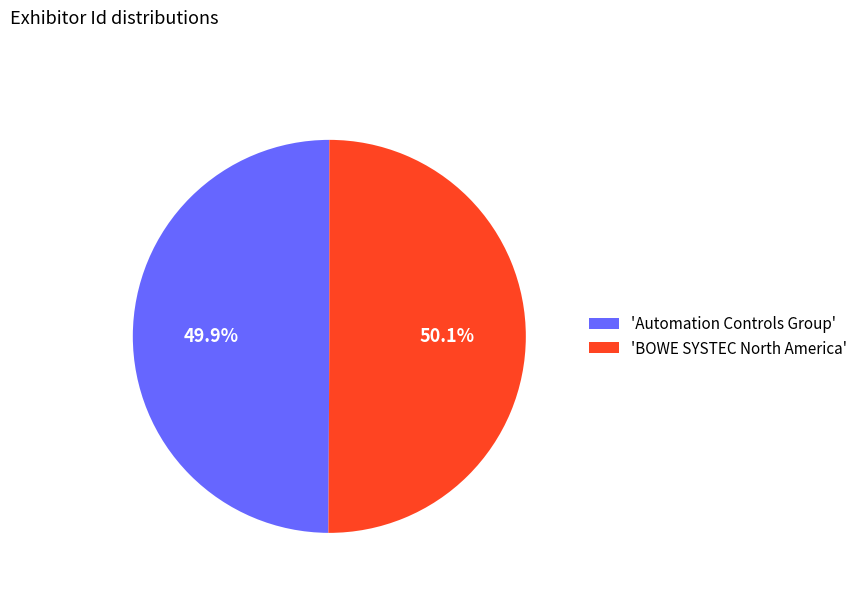

What is the ratio of the value at 'BOWE SYSTEC North America' to the value at 'Automation Controls Group'?

1.0